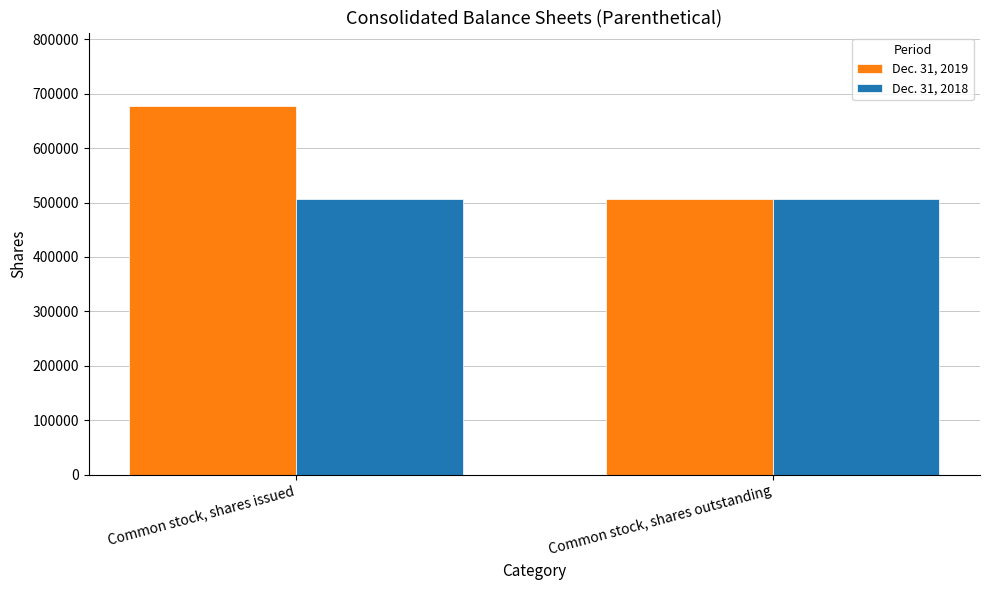

Are the bars horizontal?

No